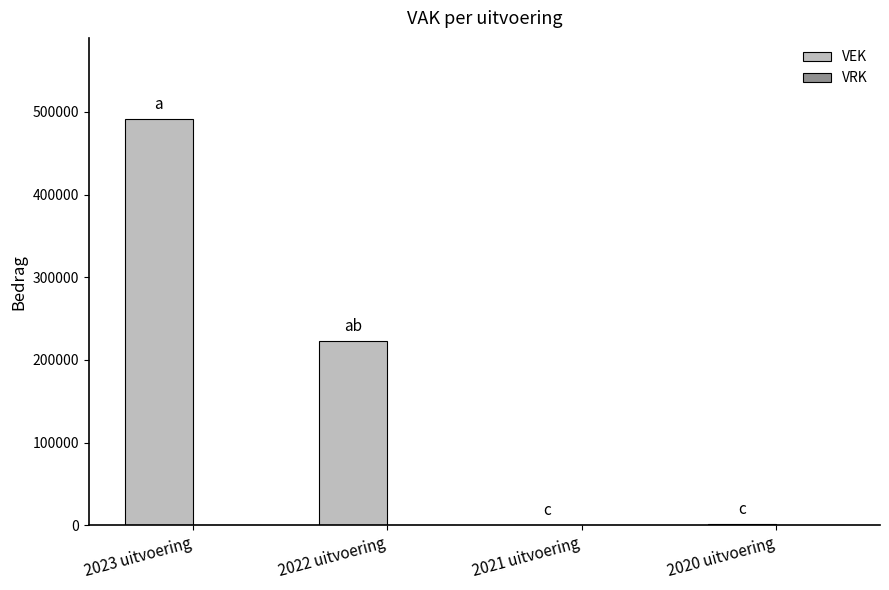

What is the change in value from 2023 uitvoering to 2021 uitvoering?

-491236